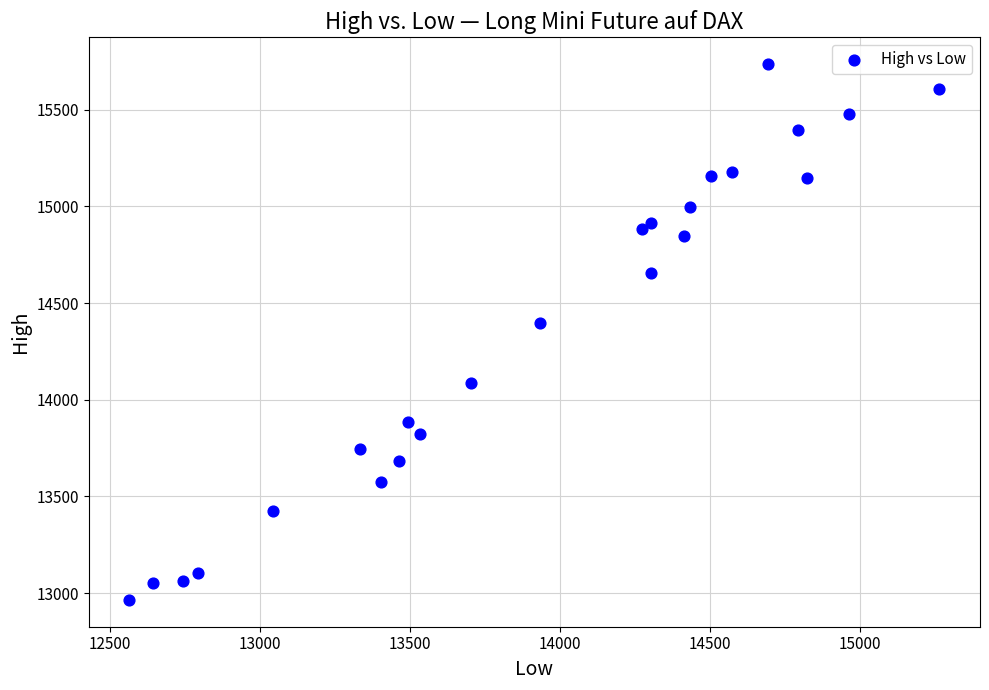

What Y value in the scatter plot is closest to 14350?

14395